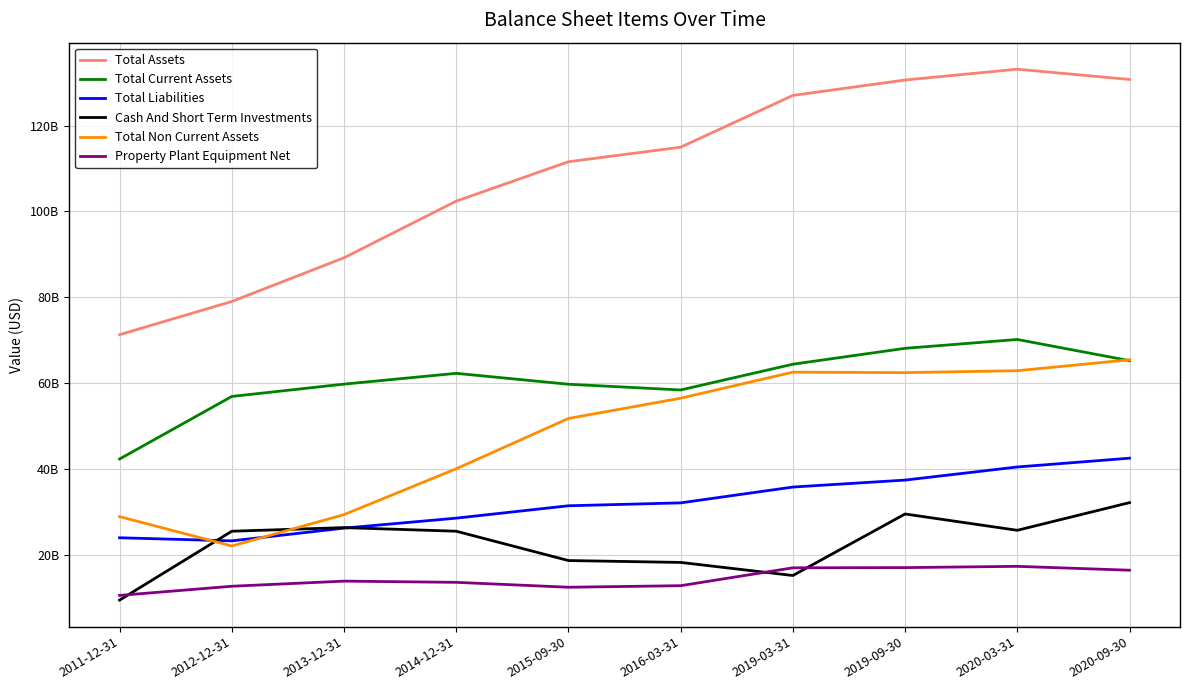

Between 2014-12-31 and 2016-03-31, which series saw the biggest shift?

Total Non Current Assets